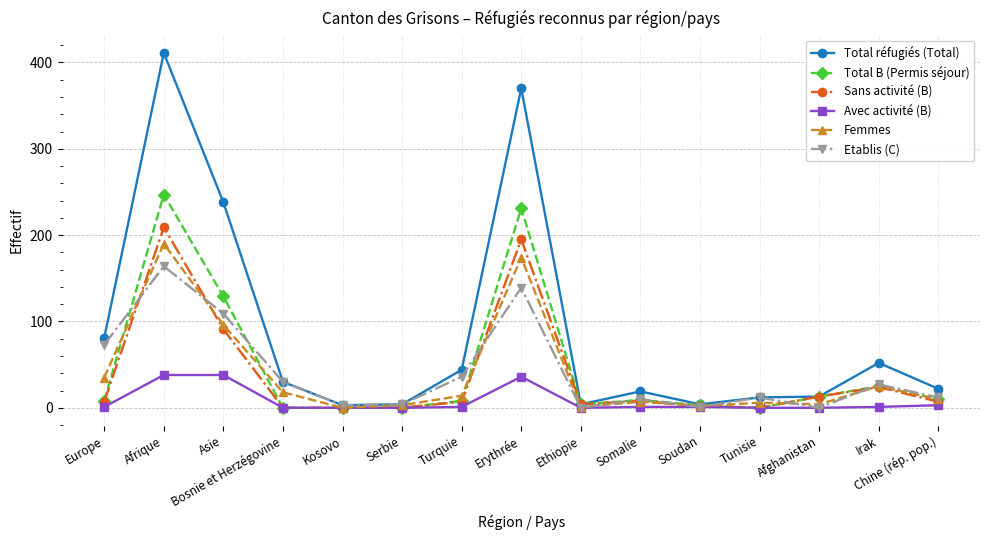

At which label does Total réfugiés (Total) first exceed 22?

Europe